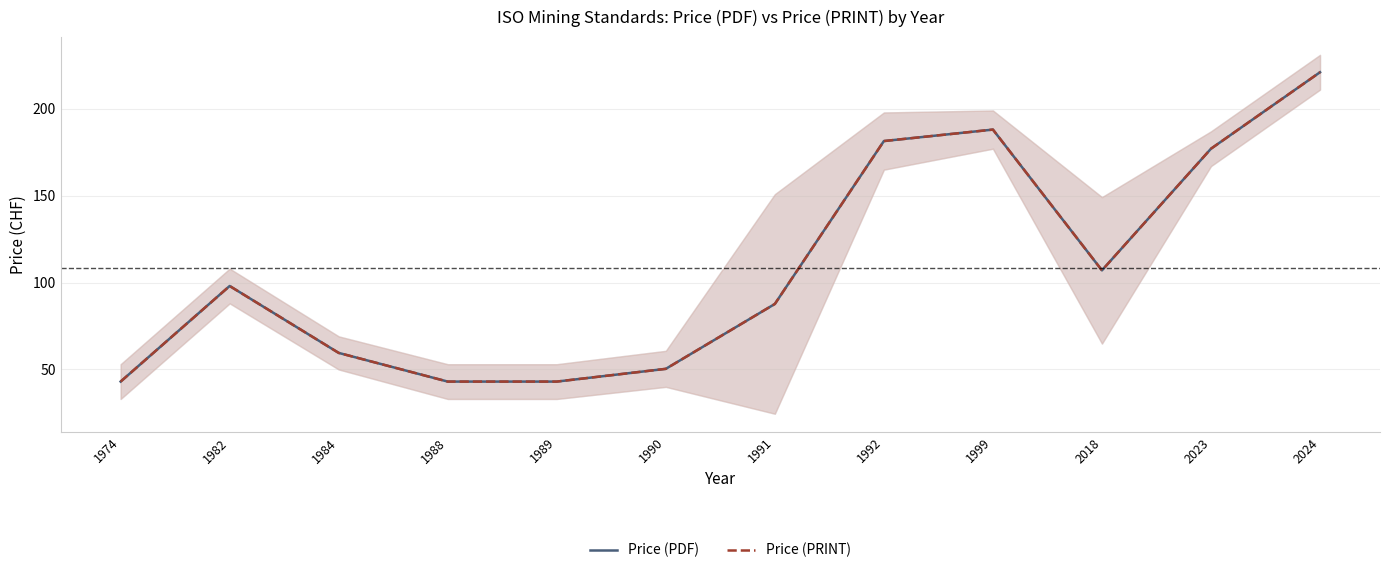

What is the approximate value of Price (PRINT) at 1991?

87.7